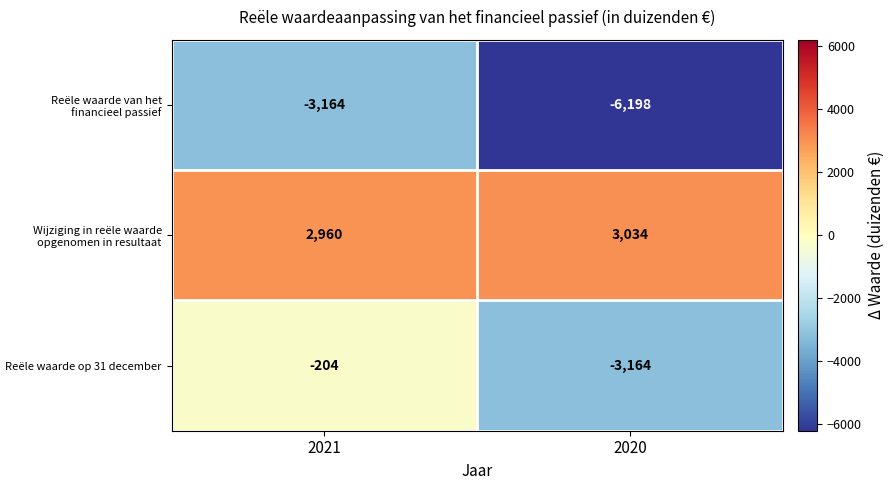

What is the minimum value for Reële waarde op 31 december?

-3164